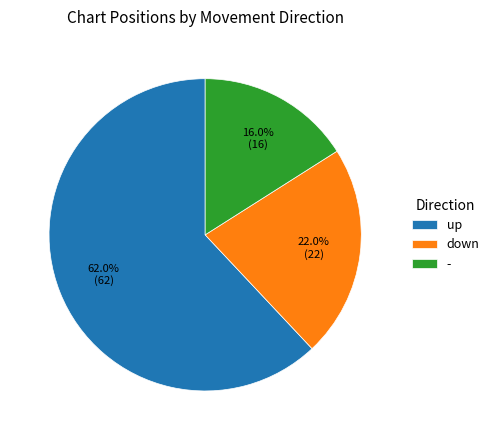

Which slice is the largest?

up